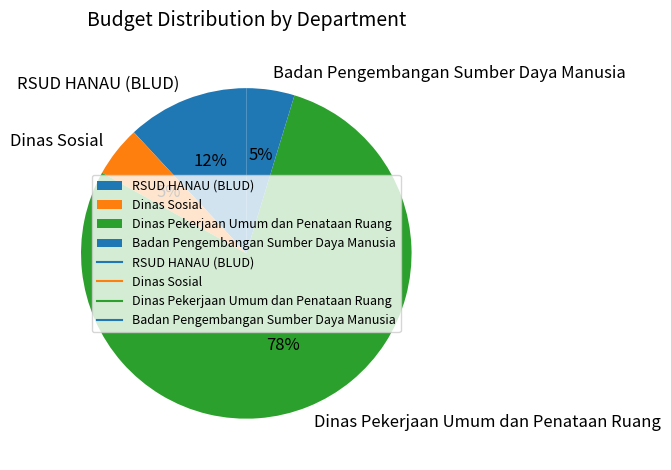

Which has a higher value, Dinas Pekerjaan Umum dan Penataan Ruang or Dinas Sosial?

Dinas Pekerjaan Umum dan Penataan Ruang